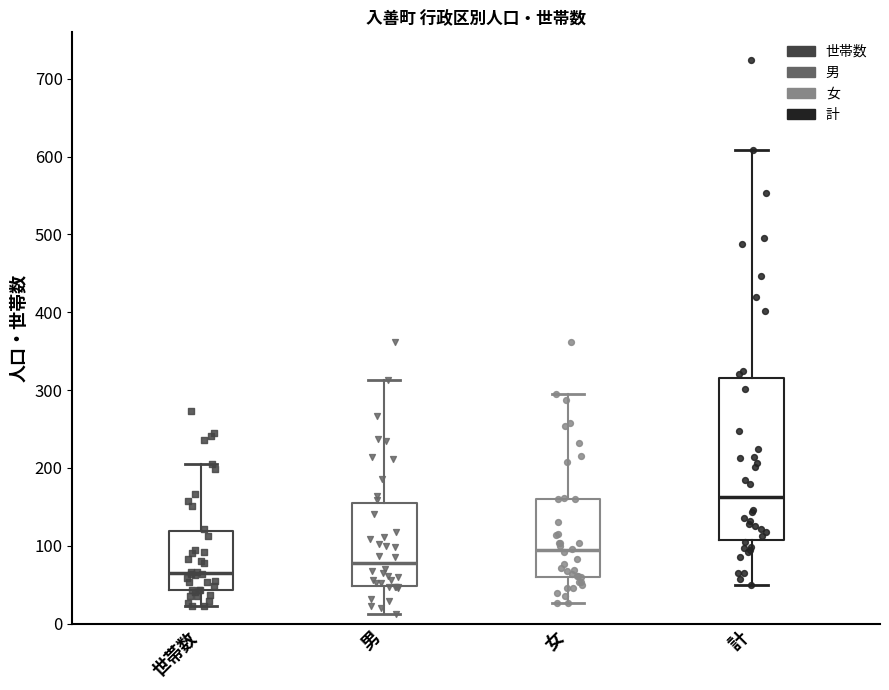

Reading left to right, transcribe this box plot: for each box, give where its median line is, the range the box spans, and where its two whiskers end, as read against the y-axis. The values are not printed on the chart, so give them approximately, as read against the axis.

世帯数: median 70, box 40 to 120, whiskers 20 to 210
男: median 80, box 50 to 150, whiskers 10 to 310
女: median 90, box 60 to 160, whiskers 30 to 300
計: median 160, box 110 to 320, whiskers 50 to 610